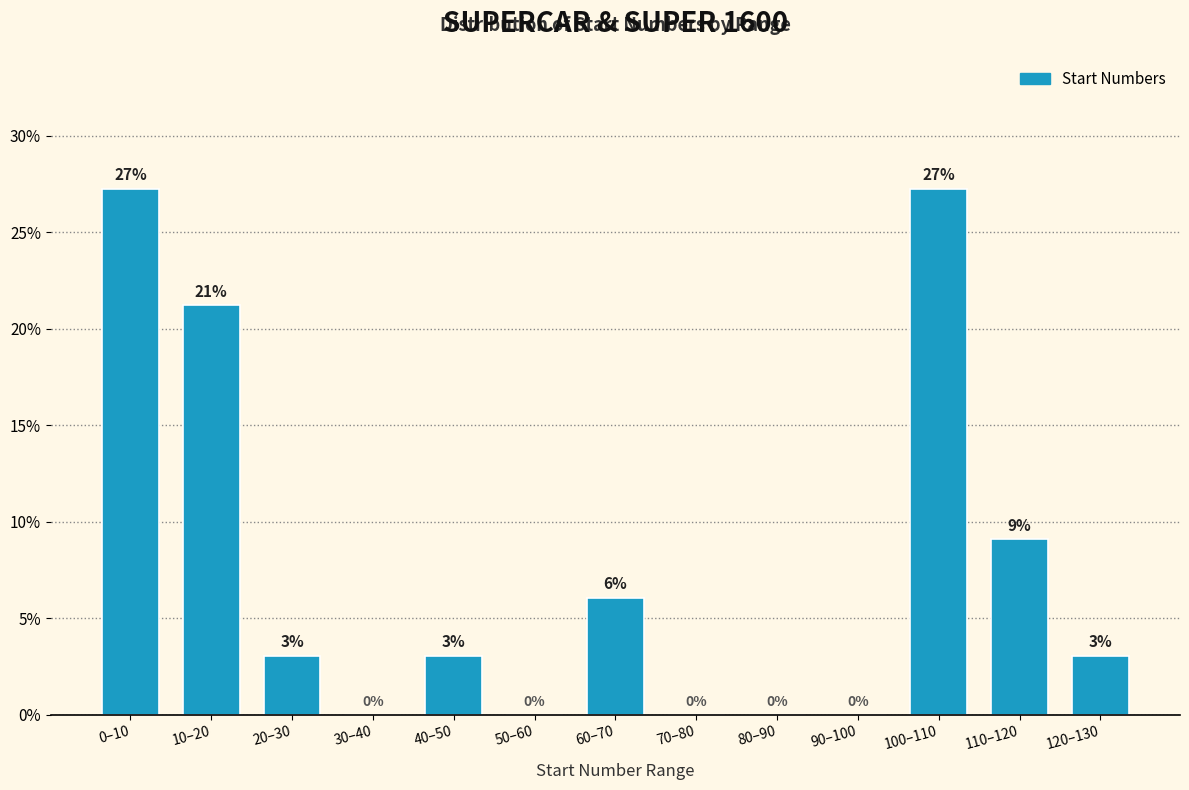

What is the greatest value displayed?

27.3